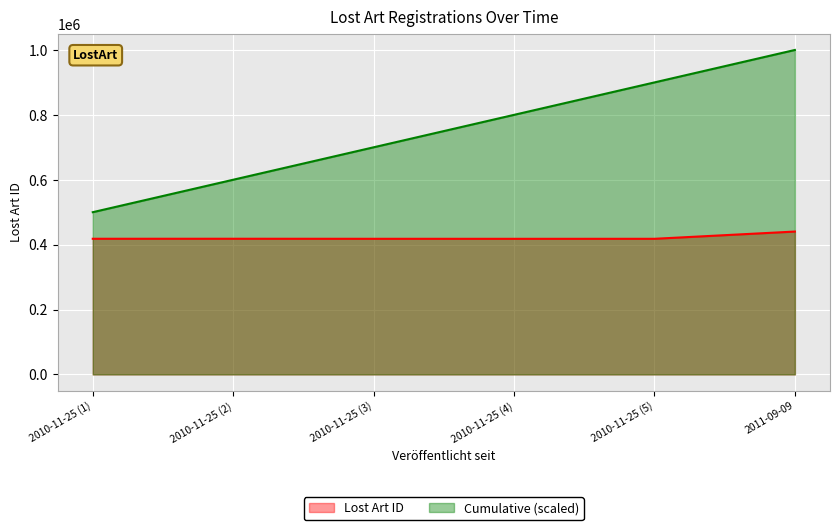

Between 2010-11-25 (1) and 2010-11-25 (3), which series saw the biggest shift?

Cumulative (scaled)